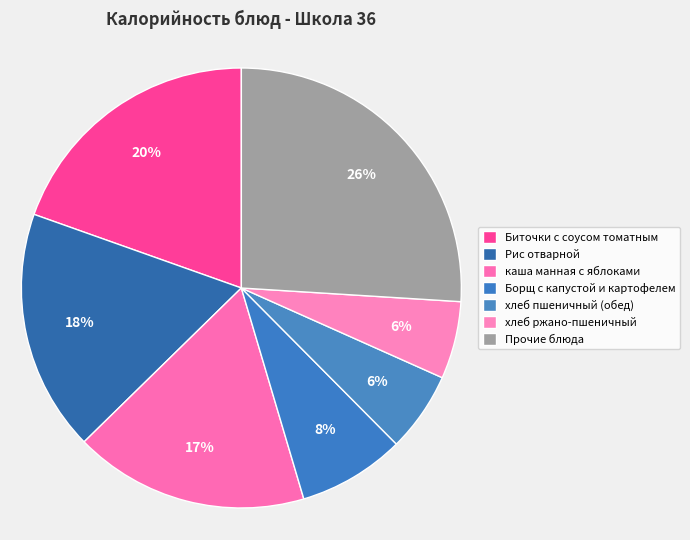

Count the number of slices in the pie.

7